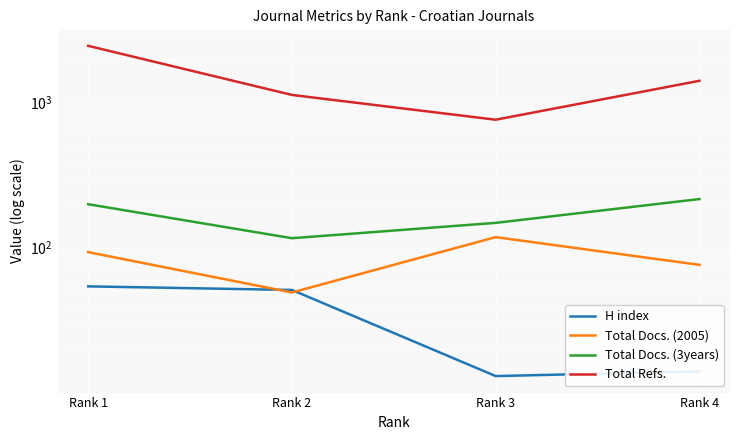

True or false: Total Docs. (2005) and Total Refs. cross at least once.

False